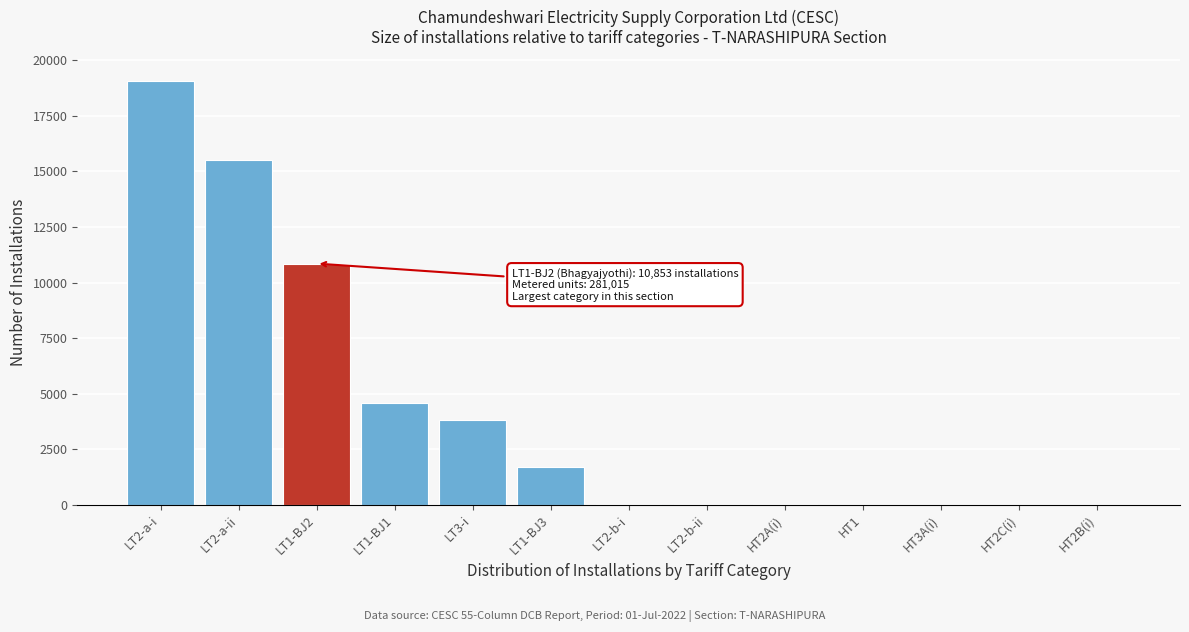

What is the sum of all values?

55658